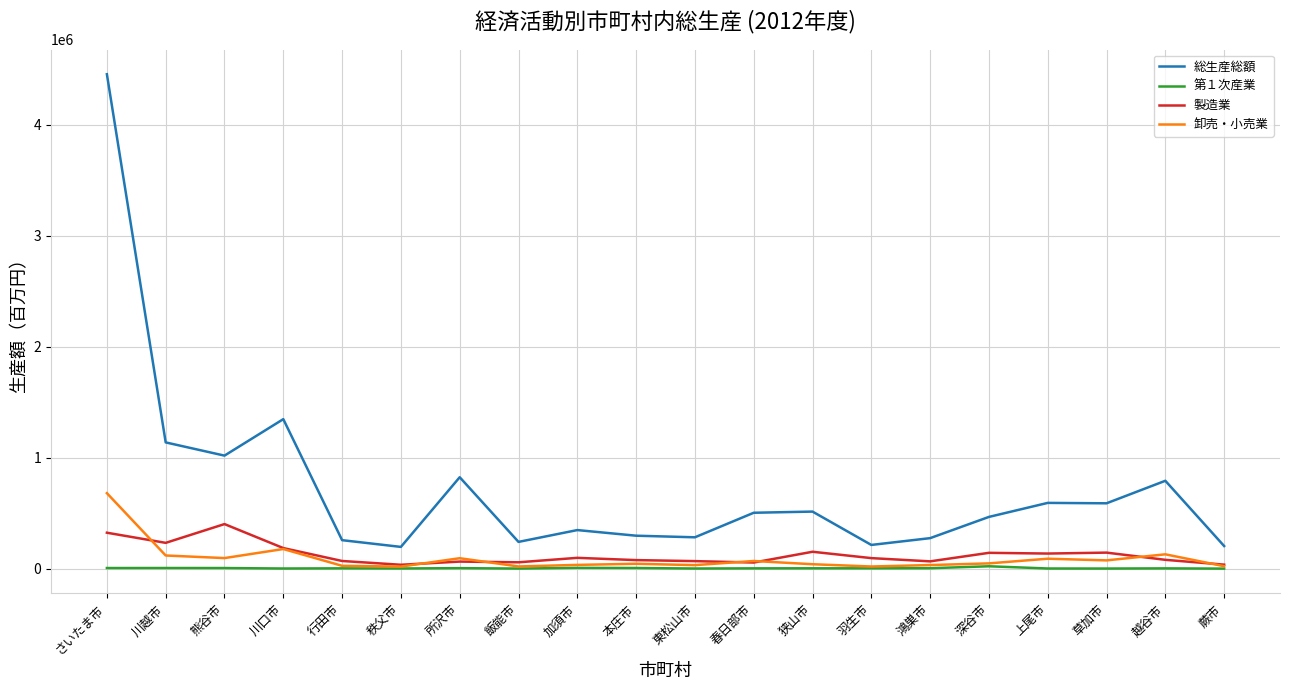

Rank the series by their maximum value, from highest to lowest.

総生産総額, 卸売・小売業, 製造業, 第１次産業